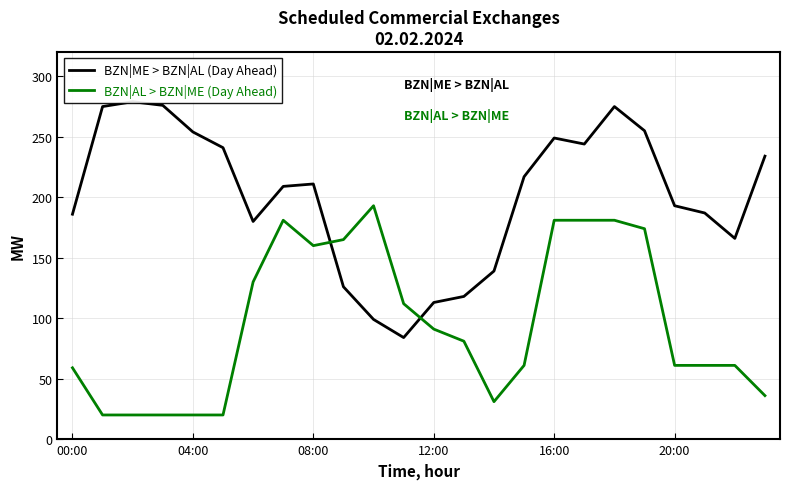

Reading left to right, transcribe all the data shown in this chart.

BZN|ME > BZN|AL (Day Ahead): 186	275	279	276	254	241	180	209	211	126	99	84	113	118	139	217	249	244	275	255	193	187	166	234
BZN|AL > BZN|ME (Day Ahead): 59	20	20	20	20	20	130	181	160	165	193	112	91	81	31	61	181	181	181	174	61	61	61	36